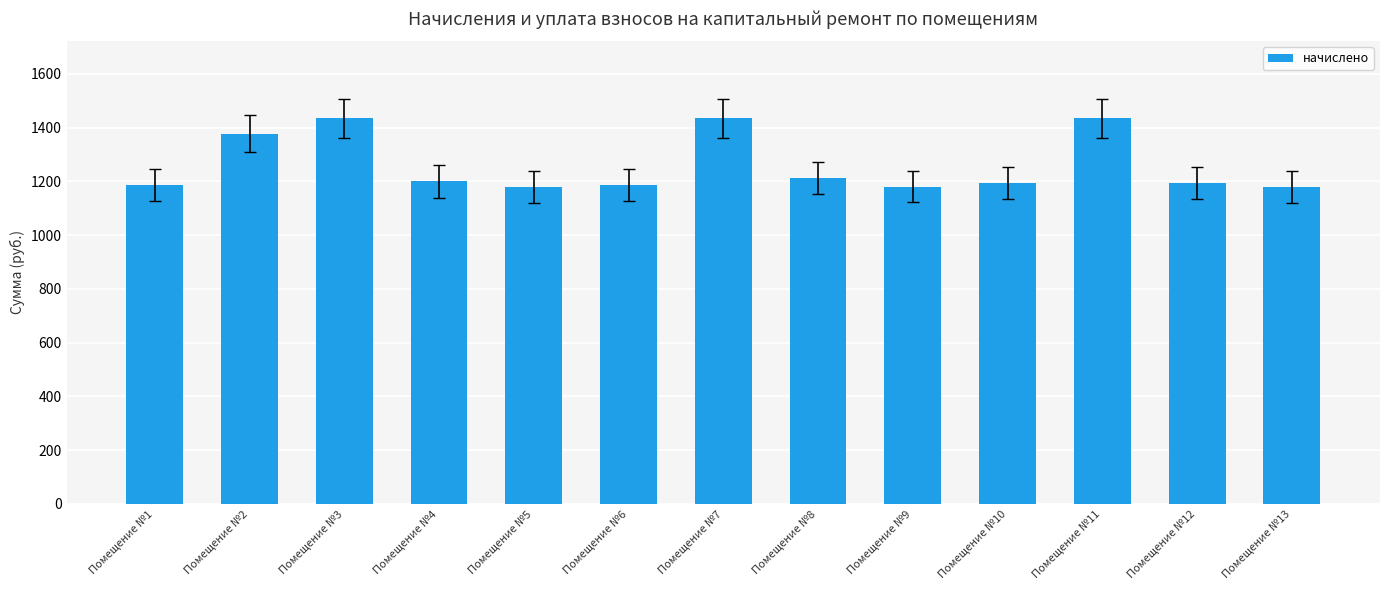

How many values are below 1195?

5